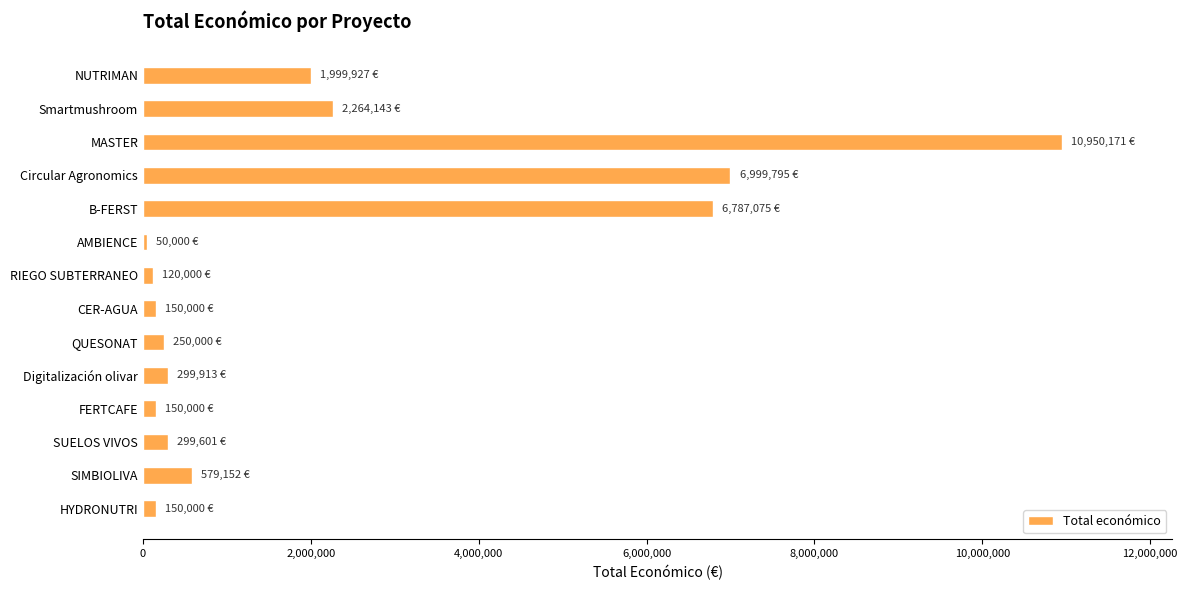

At which category does the chart reach its peak across all series?

MASTER